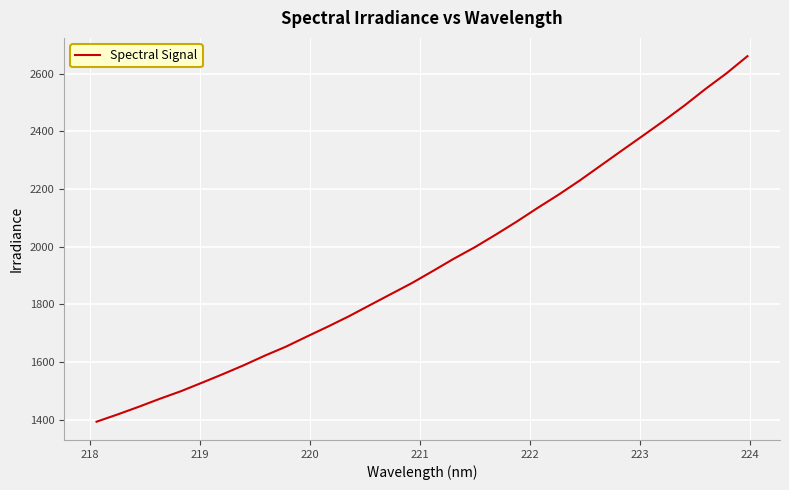

Does the chart display data point markers on the line(s)?

No